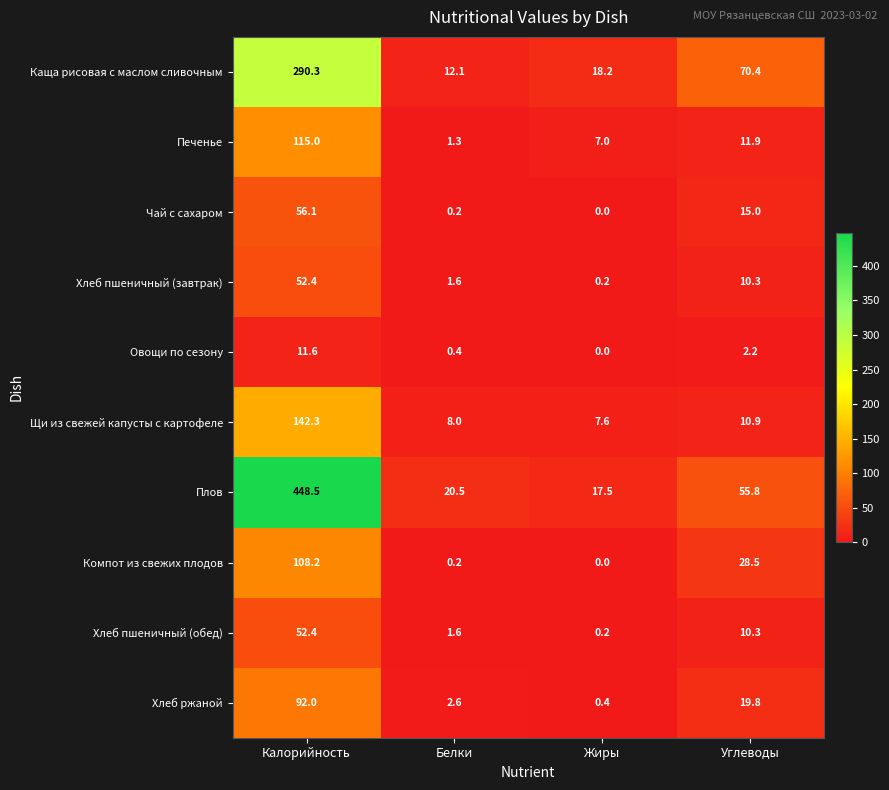

What is the minimum value for Щи из свежей капусты с картофеле?

7.6